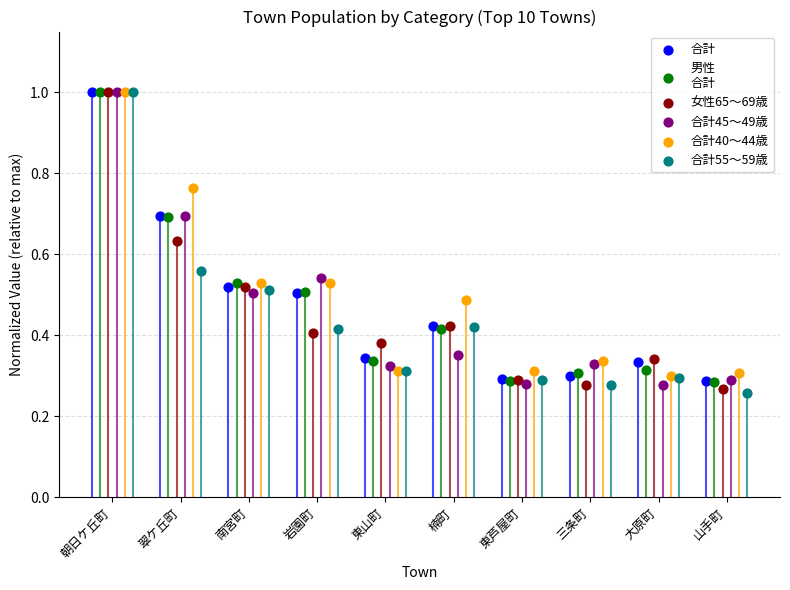

Which series reaches the minimum Y coordinate?

合計55～59歳